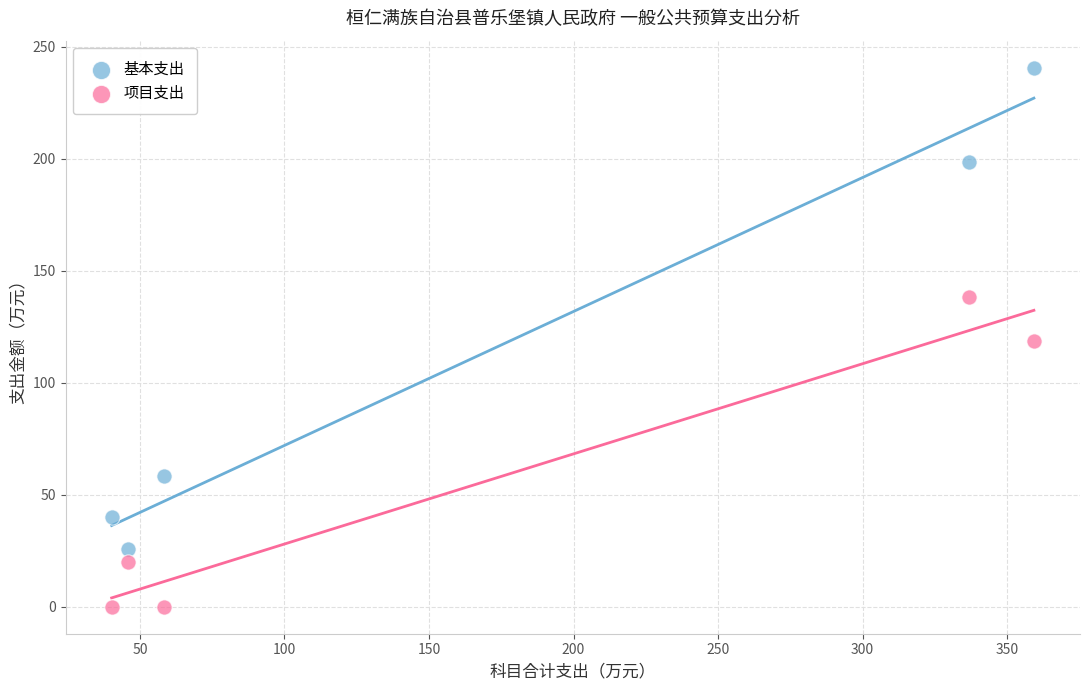

Which series contains the highest Y value?

基本支出